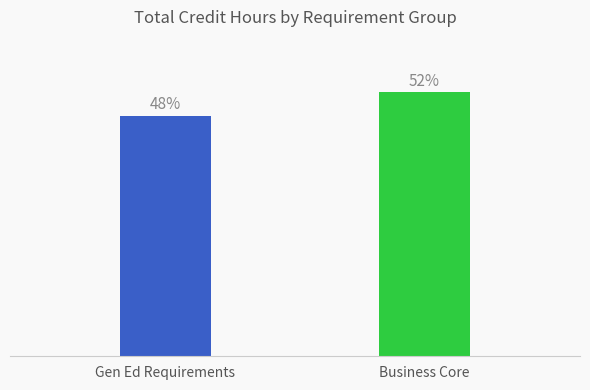

True or false: the data shows 70 at Gen Ed Requirements.

False